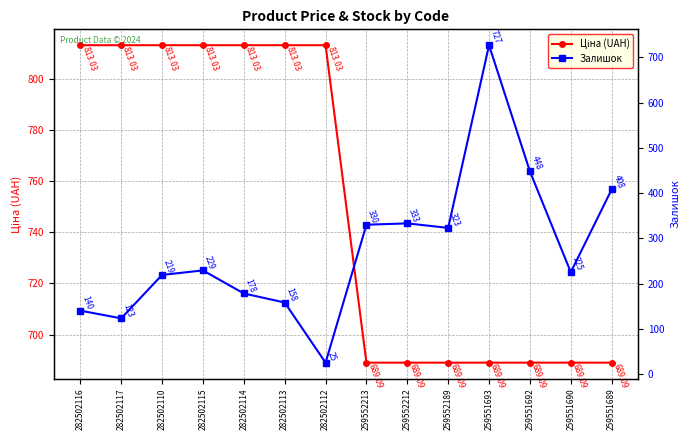

What is the sum of the Залишок values at 259551689 and 282502114?

586.0